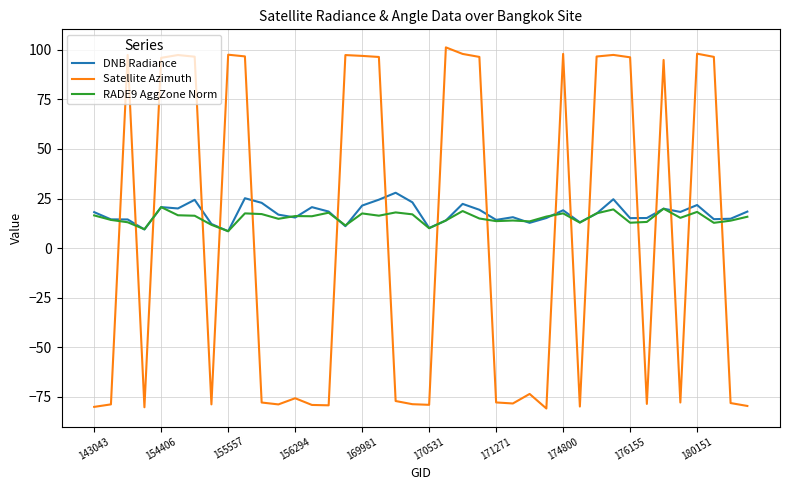

How many intersections are there between DNB Radiance and Satellite Azimuth?

18